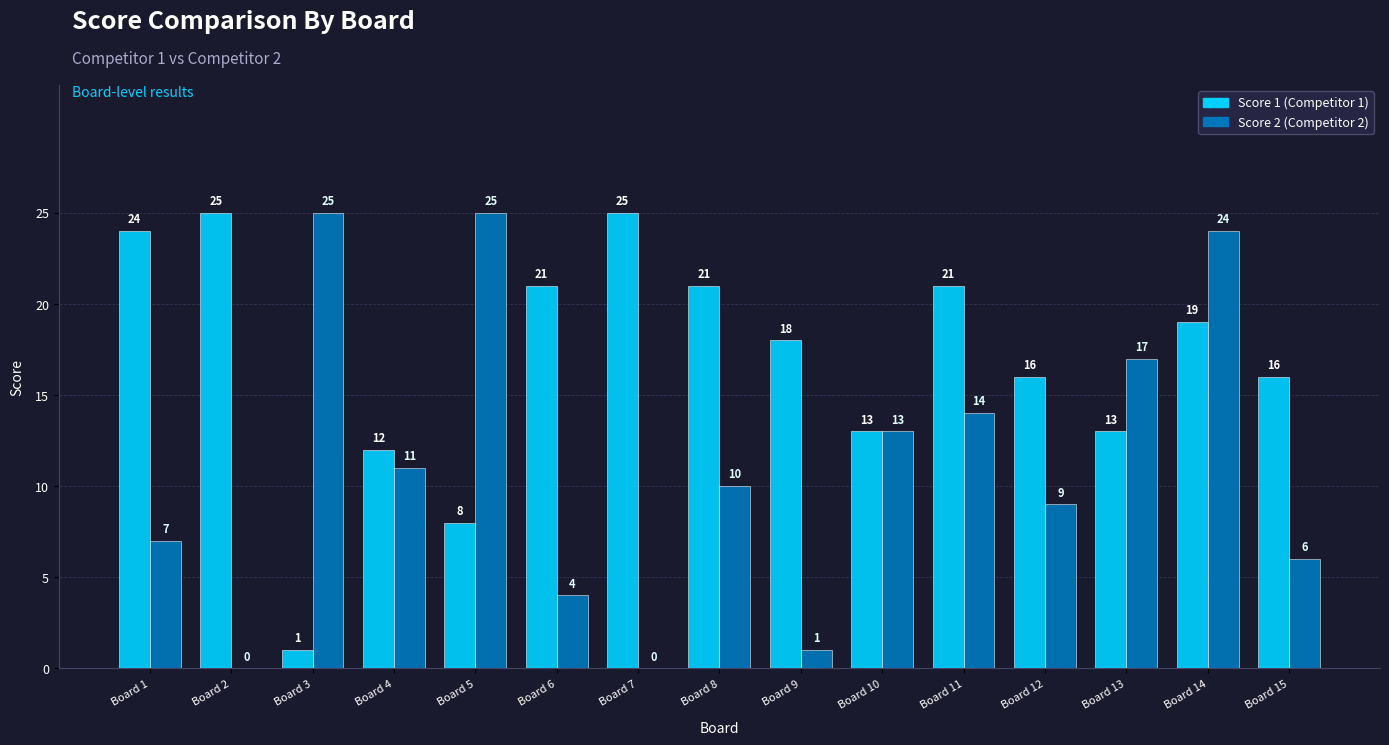

Reading left to right, what are all the values shown in this chart?

Score 1: Board 1=24	Board 2=25	Board 3=1	Board 4=12	Board 5=8	Board 6=21	Board 7=25	Board 8=21	Board 9=18	Board 10=13	Board 11=21	Board 12=16	Board 13=13	Board 14=19	Board 15=16
Score 2: Board 1=7	Board 2=0	Board 3=25	Board 4=11	Board 5=25	Board 6=4	Board 7=0	Board 8=10	Board 9=1	Board 10=13	Board 11=14	Board 12=9	Board 13=17	Board 14=24	Board 15=6